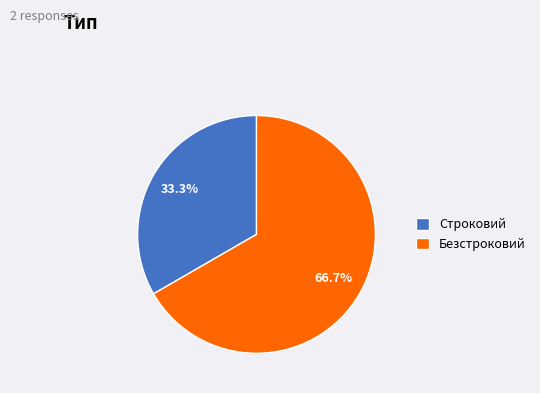

Between Безстроковий and Строковий, which is larger?

Безстроковий